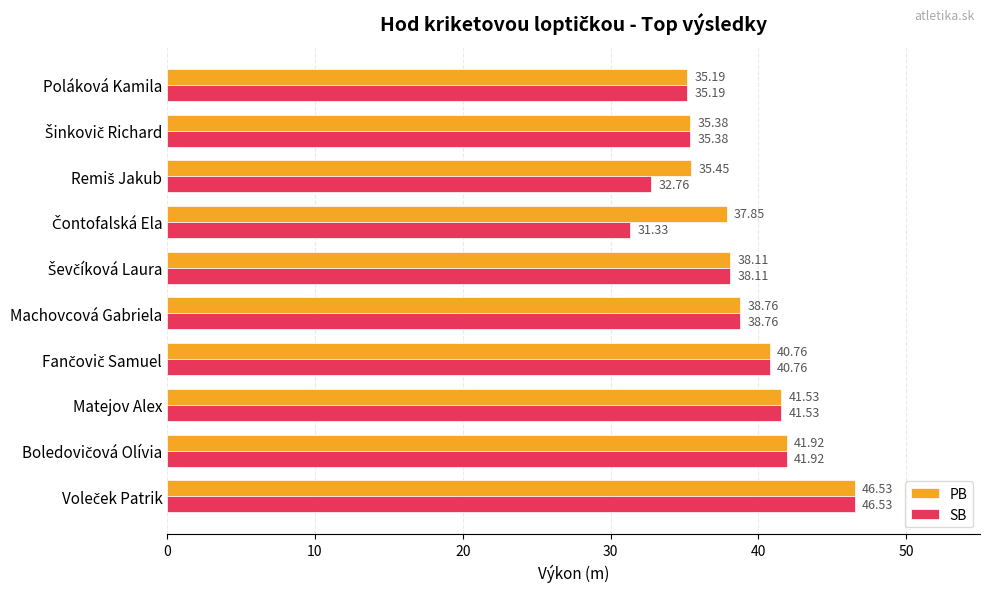

What is the sum of all PB values?

391.5